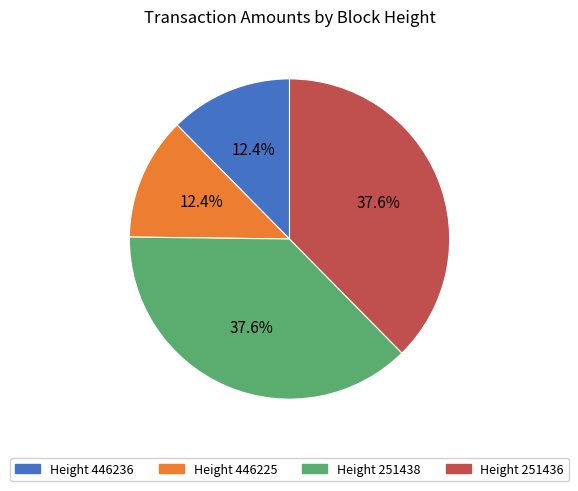

Is there any slice that represents more than half of the pie?

No